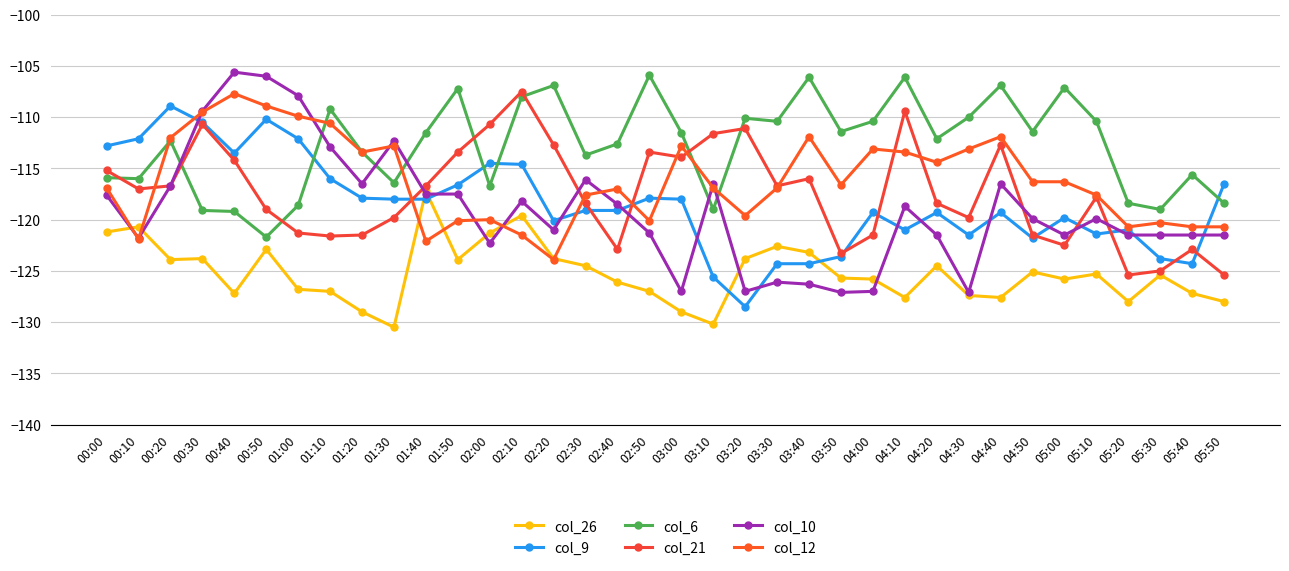

The col_6 series shows -113.7 at 02:30. True or false?

True